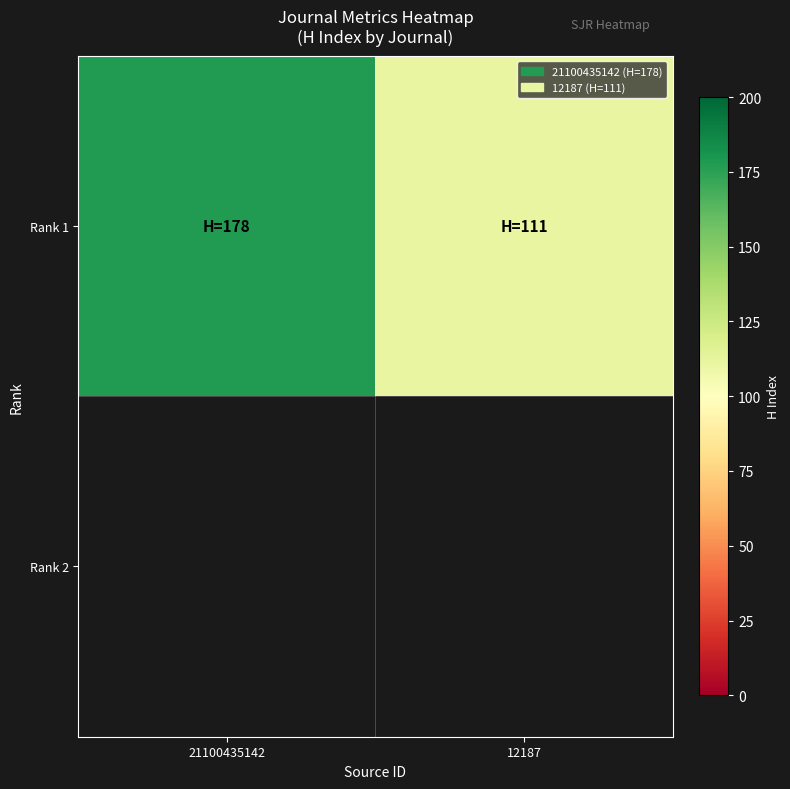

Rank the categories by value from lowest to highest.

12187, 21100435142